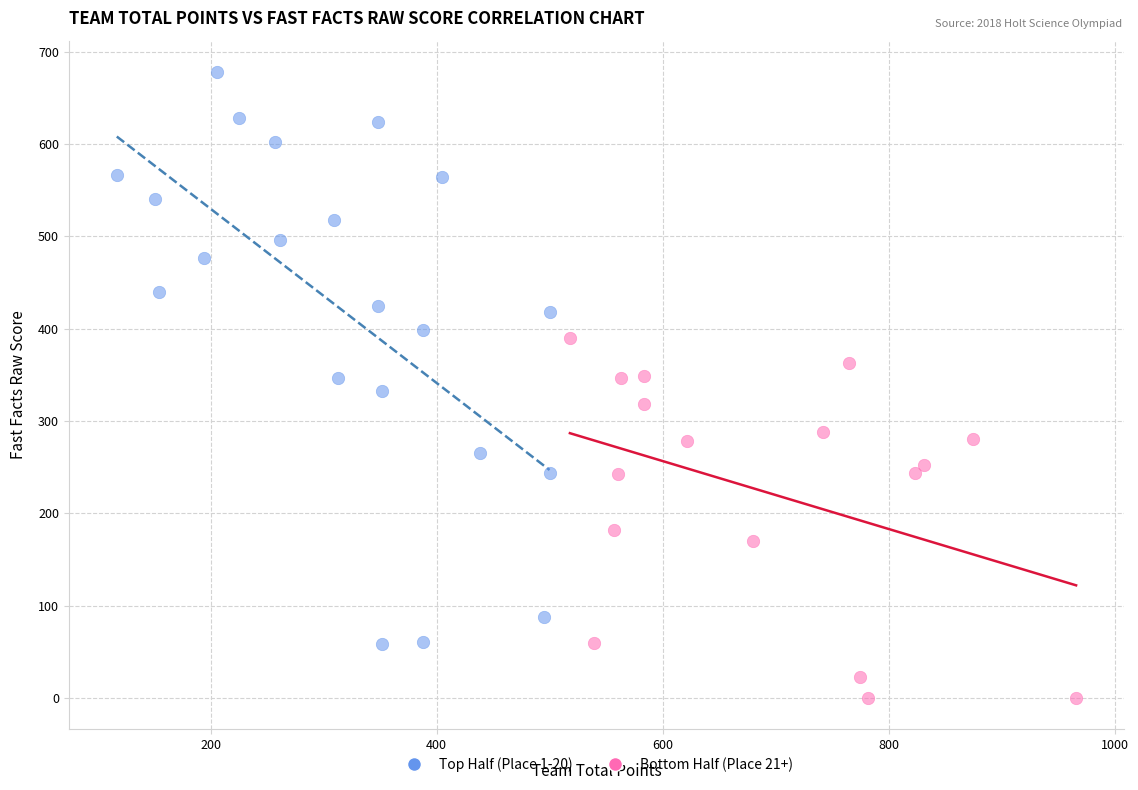

Which series contains the lowest Y value?

Bottom Half (Place 21+)